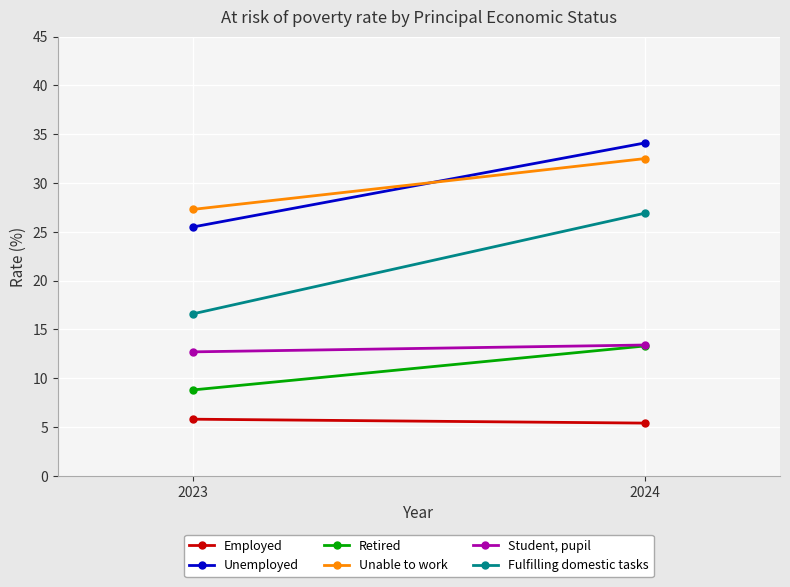

The value of Fulfilling domestic tasks at 2023 is 22.3. True or false?

False